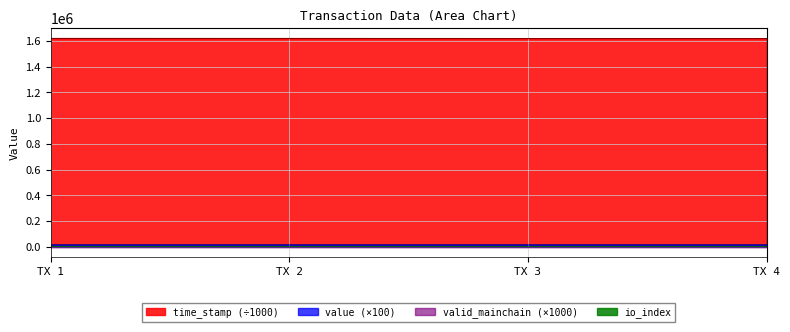

What is the greatest value displayed?

1618073.7